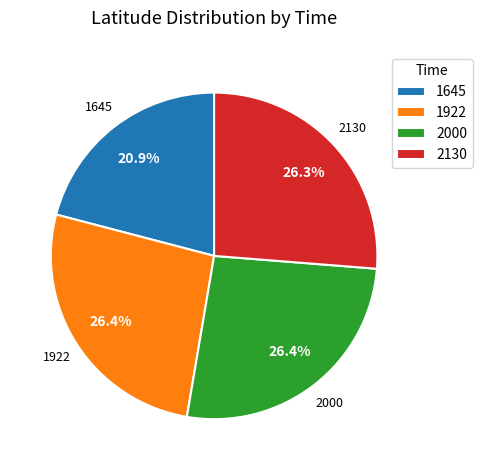

How many segments does this pie chart have?

4